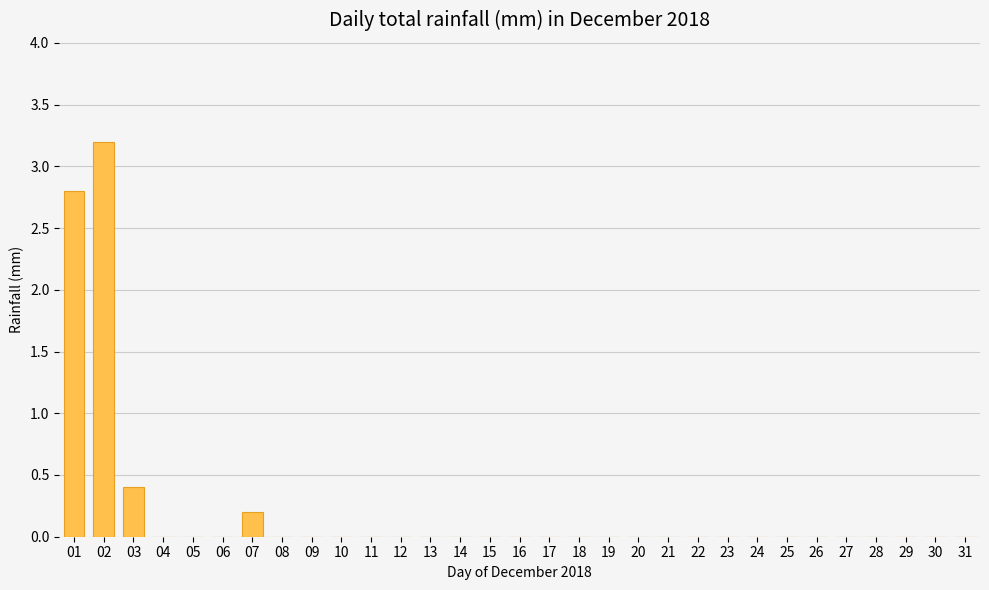

Count the number of categories in the chart.

31